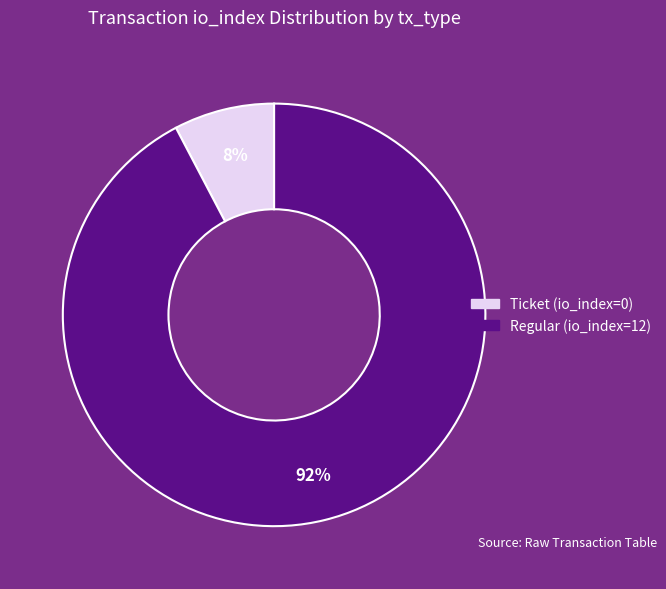

Between Ticket (io_index=0) and Regular (io_index=12), which is larger?

Regular (io_index=12)